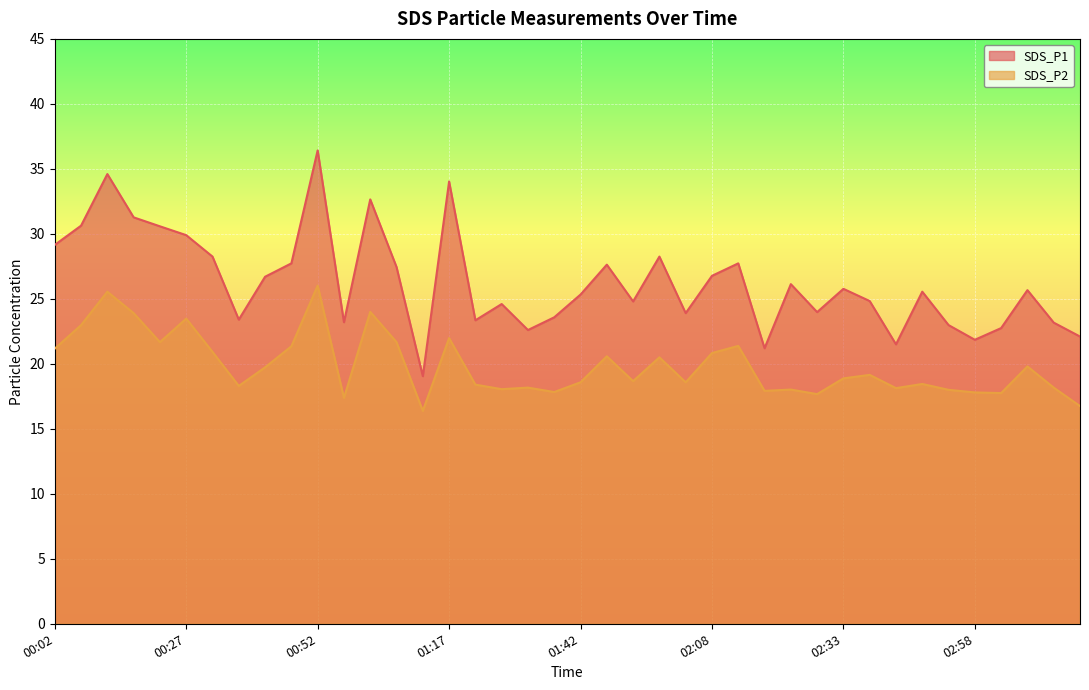

What is the total value across all series at 01:07?

49.1